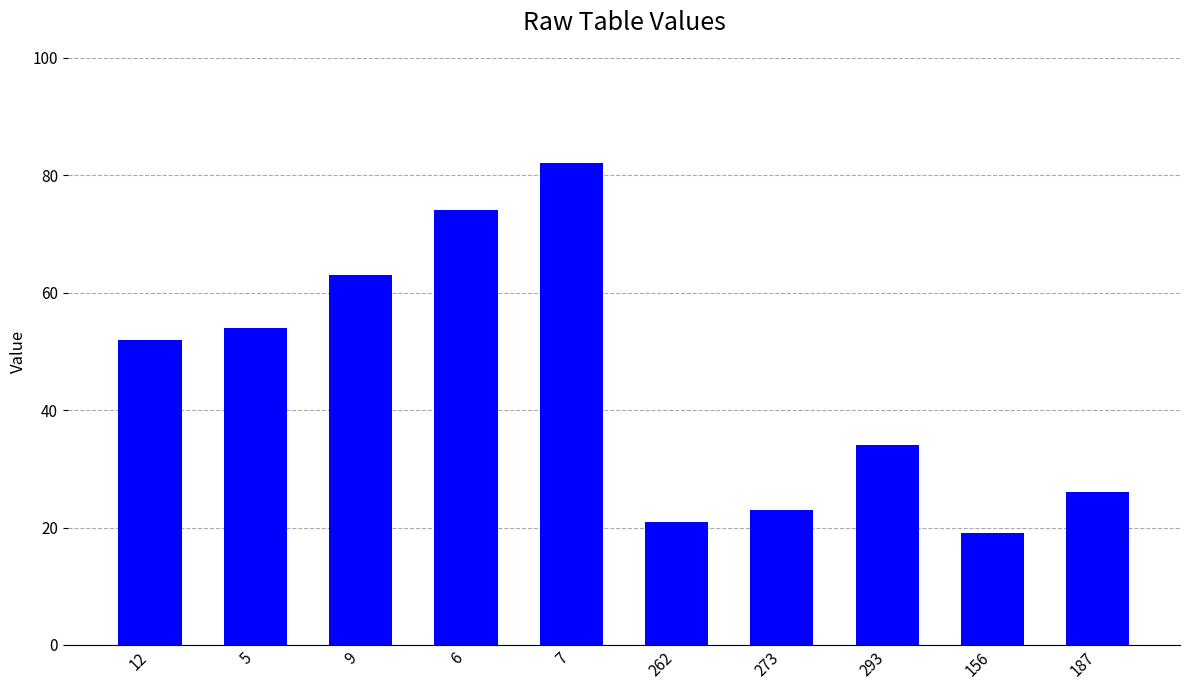

What is the sum of the values at 273 and 6?

97